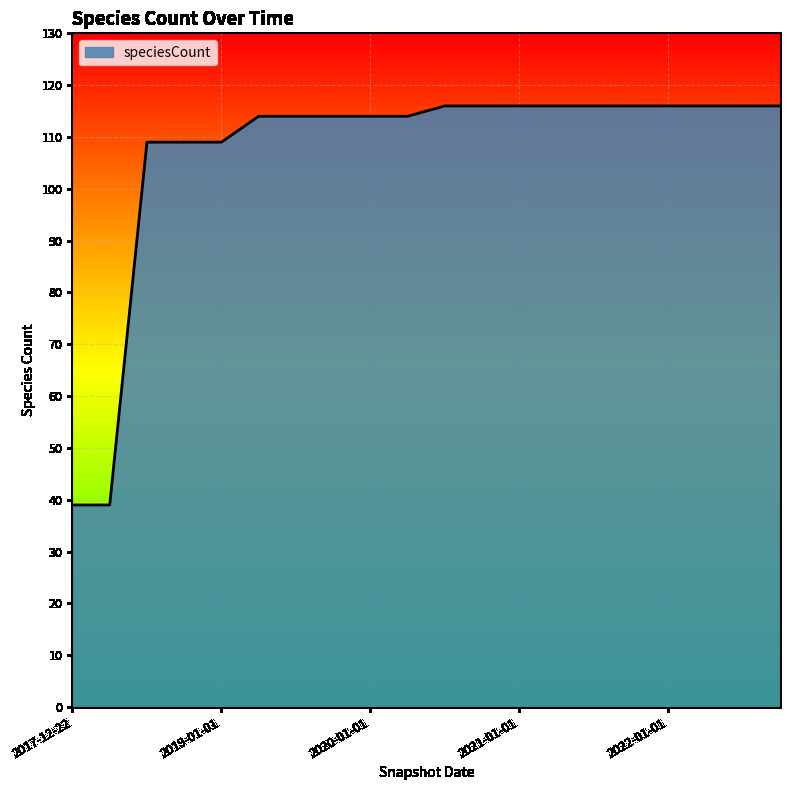

What is the minimum value shown in the chart?

39